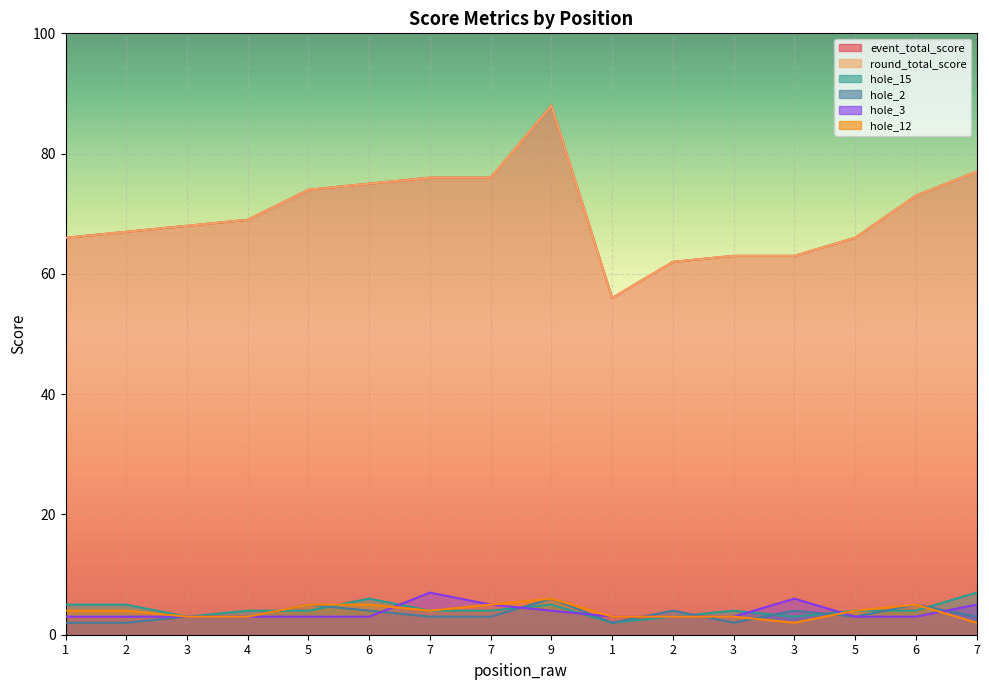

The hole_15 series shows 4 at 7. True or false?

True